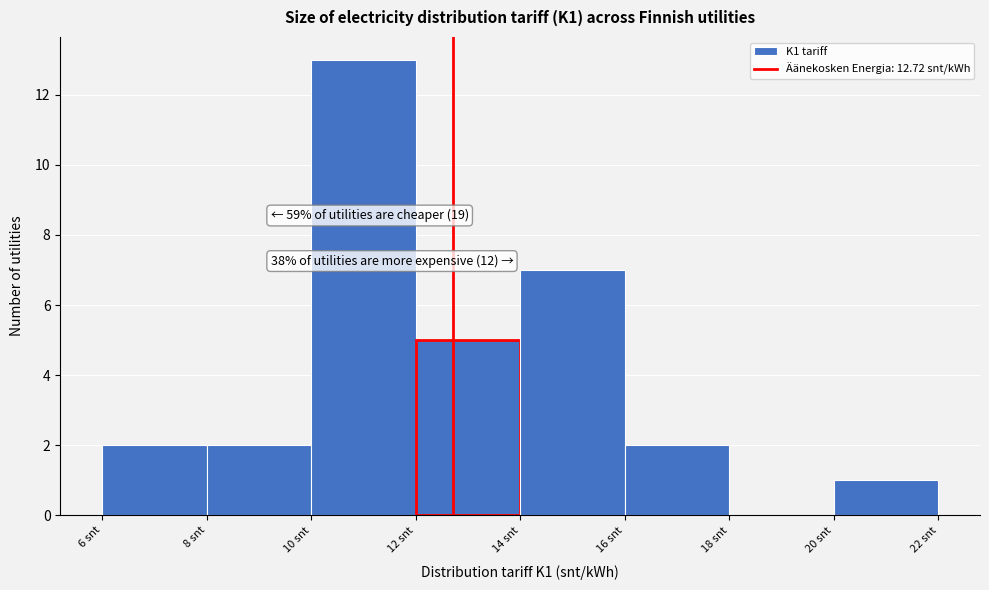

Which range on the x-axis has the tallest bar?

10 to 12